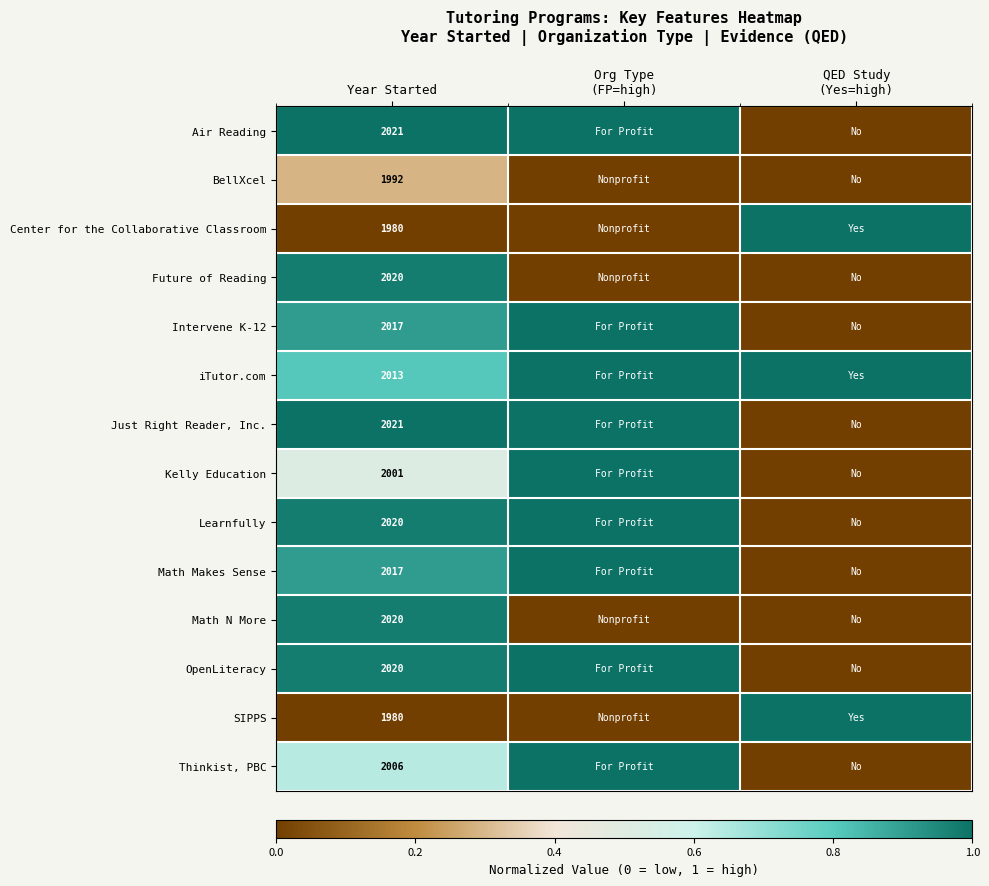

Which category has the highest value across all series?

Year Started